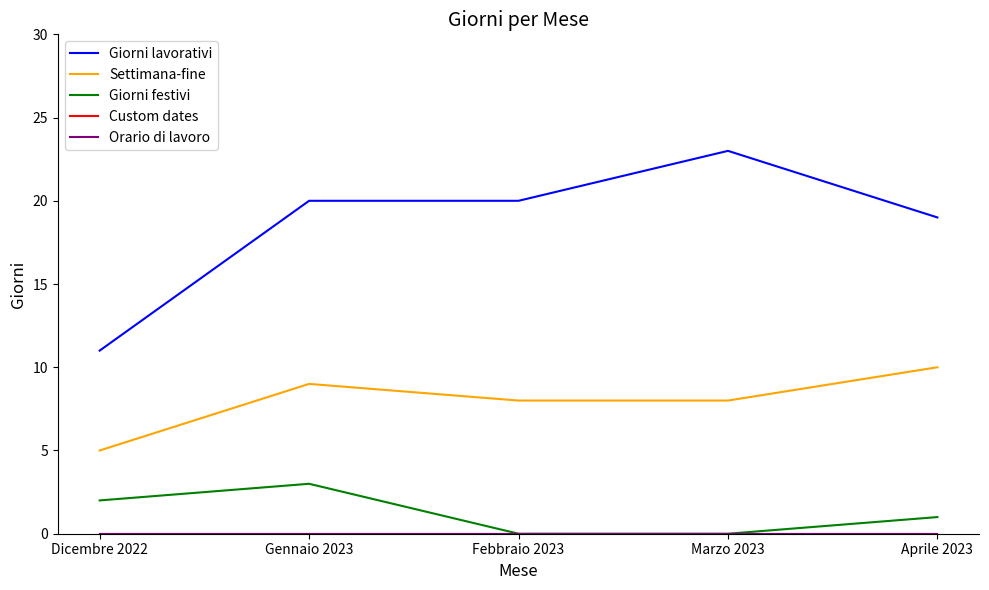

Reading left to right, transcribe all the data shown in this chart.

Giorni lavorativi: 11	20	20	23	19
Settimana-fine: 5	9	8	8	10
Giorni festivi: 2	3	0	0	1
Custom dates: 0	0	0	0	0
Orario di lavoro: 0	0	0	0	0